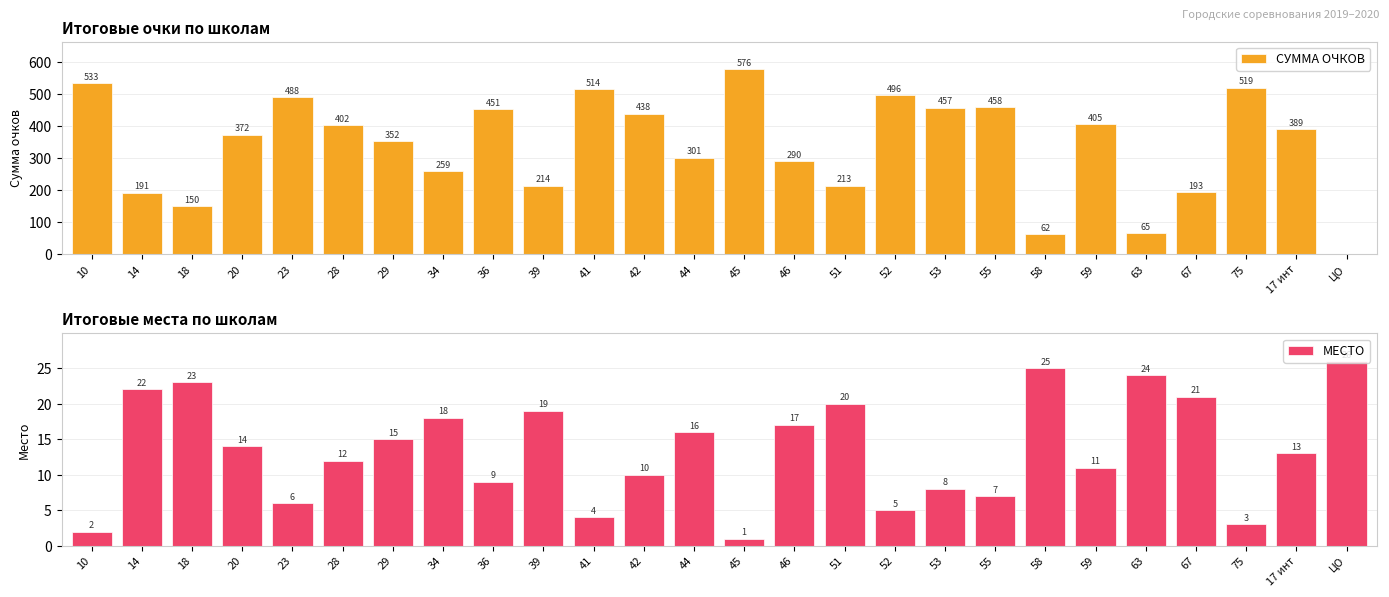

Are the bars horizontal?

No